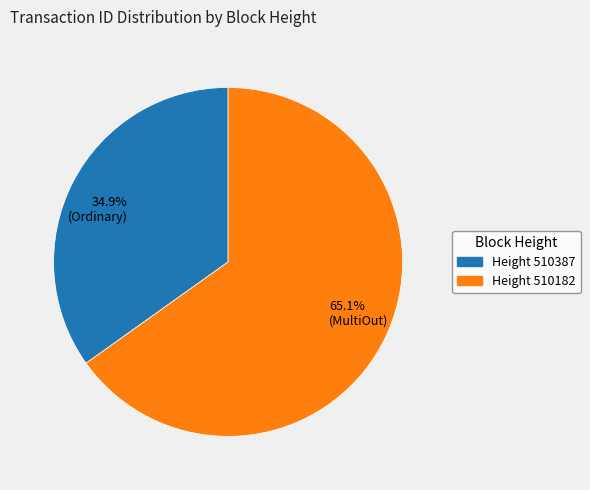

Does any single category account for the majority?

Yes